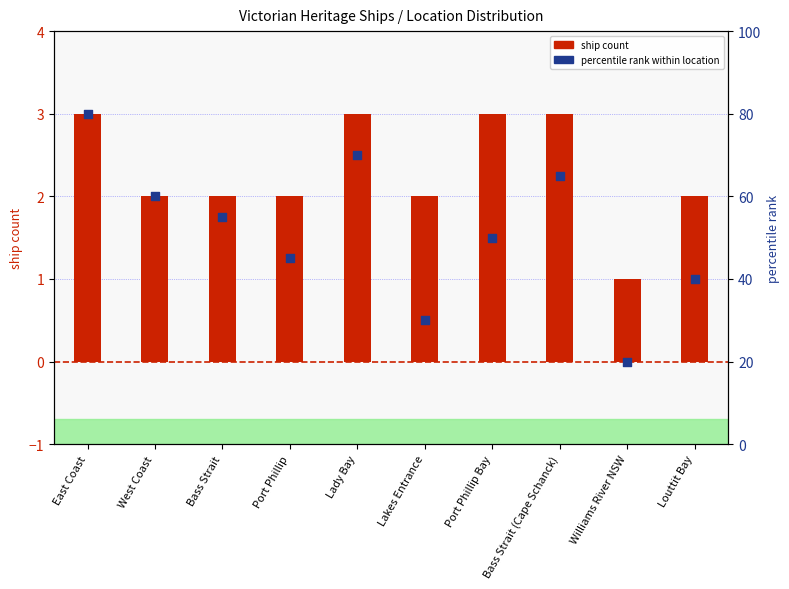

Which series has the largest total across all categories?

percentile rank within location